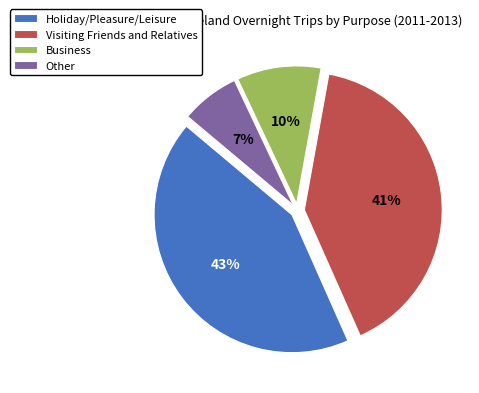

Rank the categories by value from lowest to highest.

Other, Business, Visiting Friends and Relatives, Holiday/Pleasure/Leisure